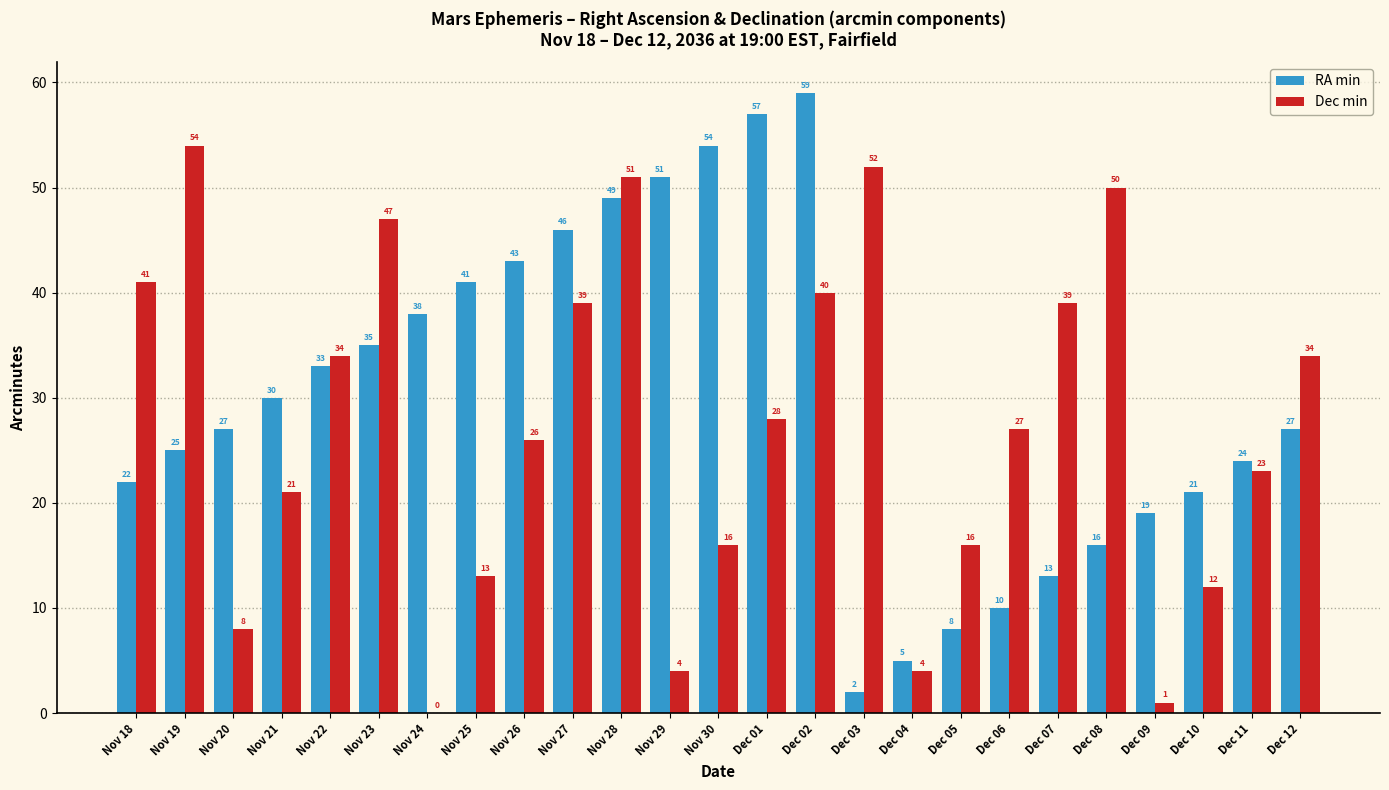

Reading left to right, list all the values displayed in this chart.

RA min: 22	25	27	30	33	35	38	41	43	46	49	51	54	57	59	2	5	8	10	13	16	19	21	24	27
Dec min: 41	54	8	21	34	47	0	13	26	39	51	4	16	28	40	52	4	16	27	39	50	1	12	23	34